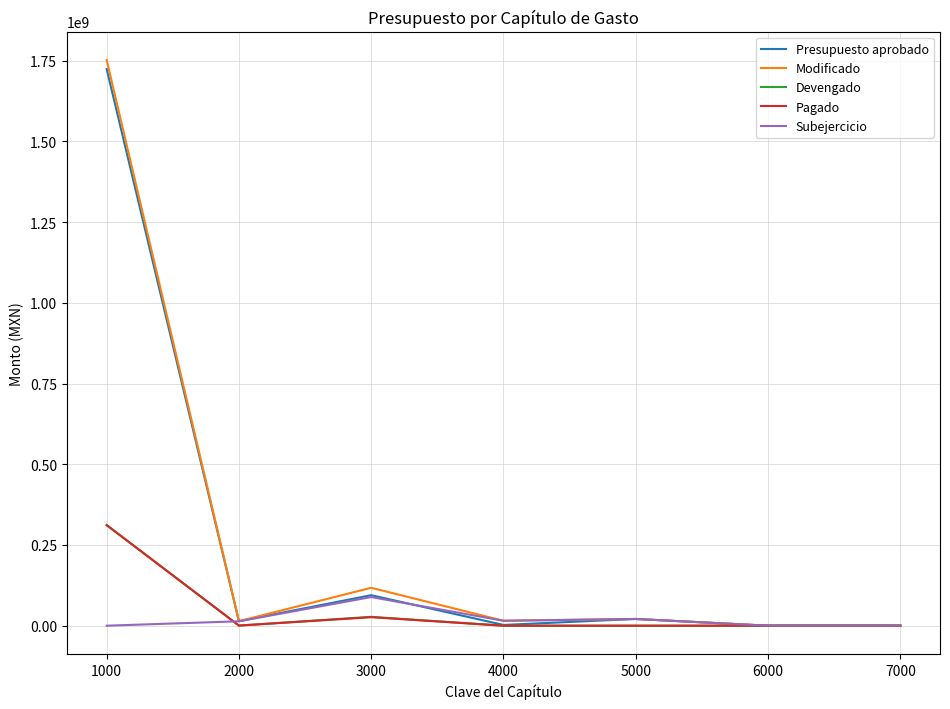

Which category has the highest value across all series?

1000